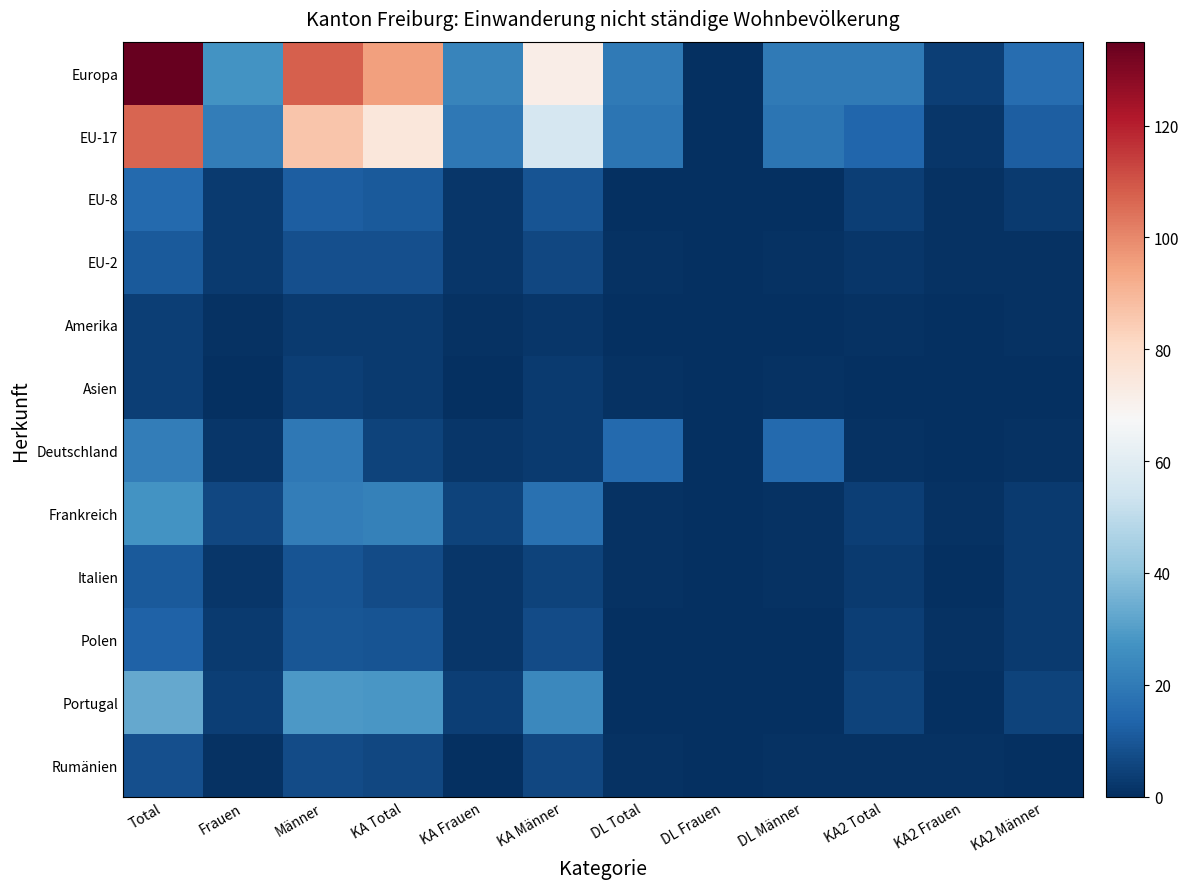

What is the total value across all series at KA Frauen?

62